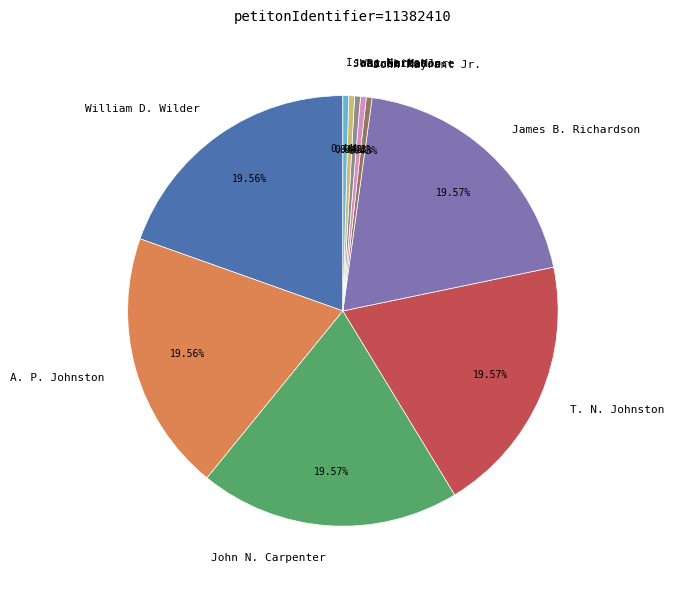

Is there a majority slice in this chart?

No